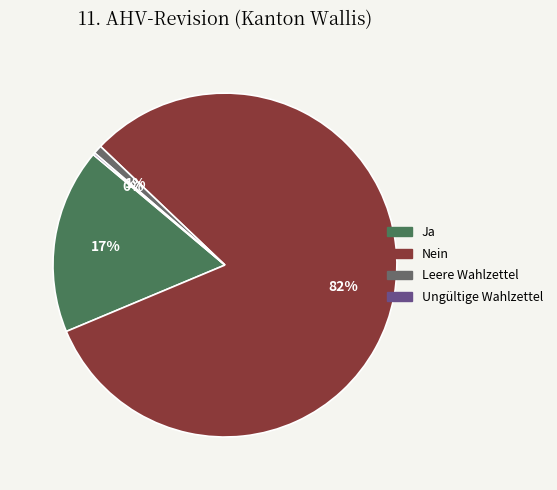

What percentage is the Nein slice, to the nearest percent?

82%